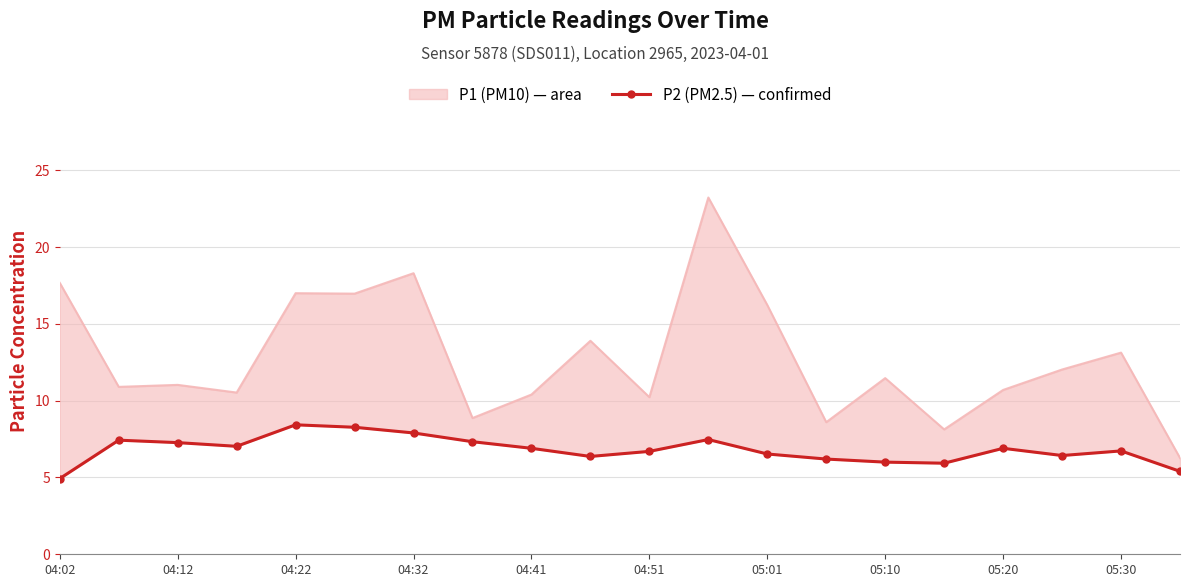

Between 04:12 and 05:30, which series saw the biggest shift?

P1 line